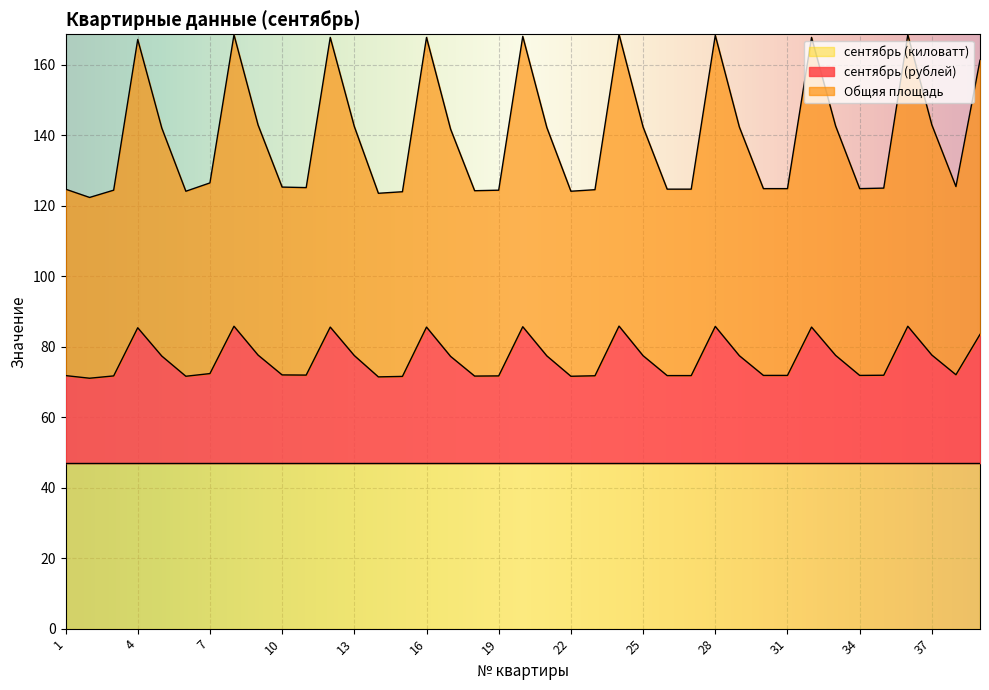

Is the value of сентябрь (рублей) at 3 greater than the value of Общяя площадь at 1?

No